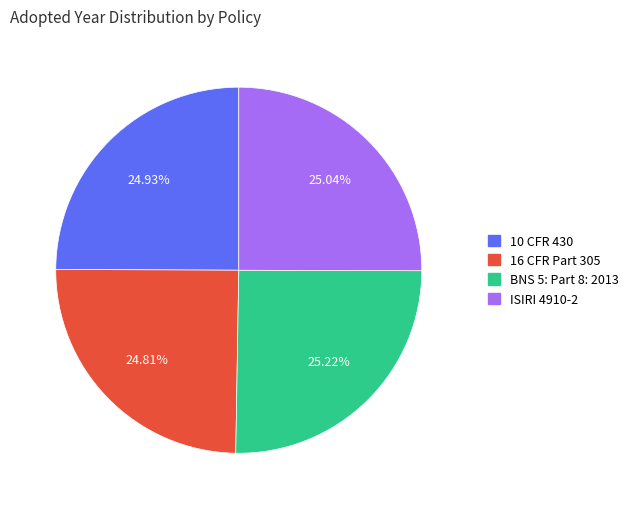

Approximately how many times larger is the value at 10 CFR 430 compared to BNS 5: Part 8: 2013?

1.0